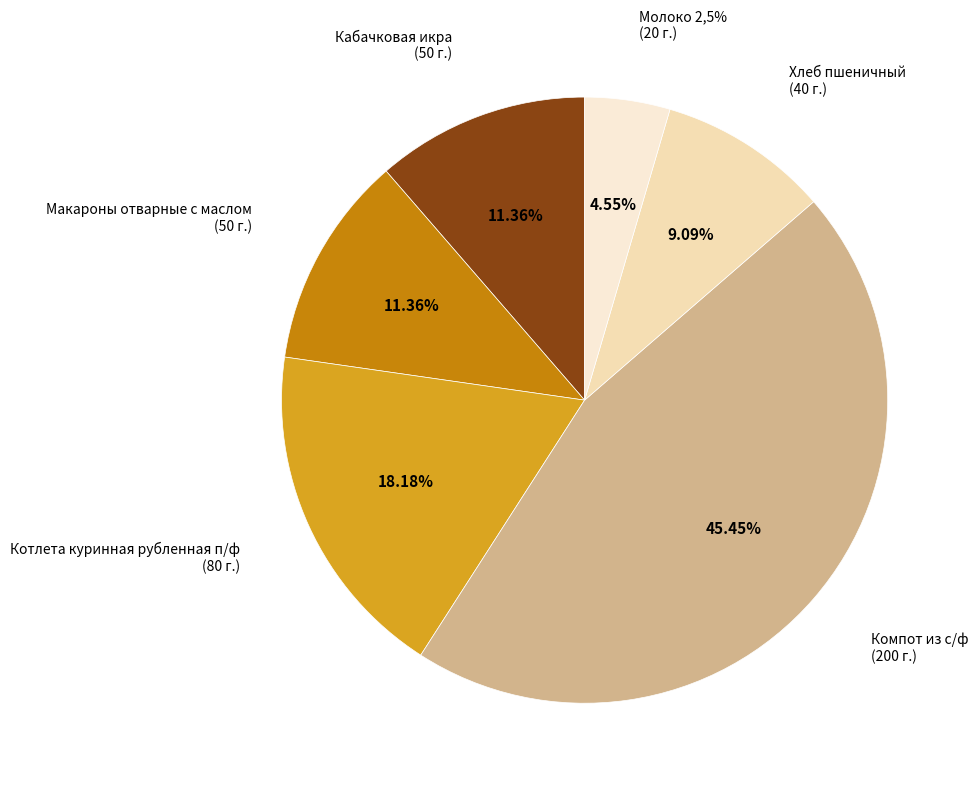

How many segments does this pie chart have?

6